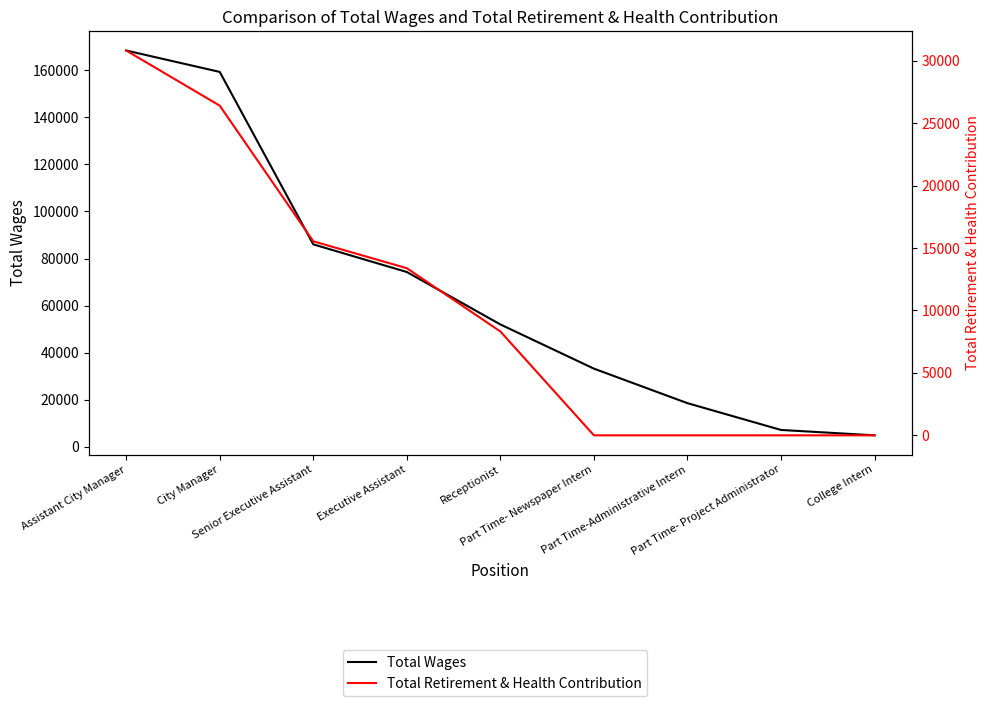

Which series changed the most between Receptionist and Part Time-Administrative Intern?

Total Wages